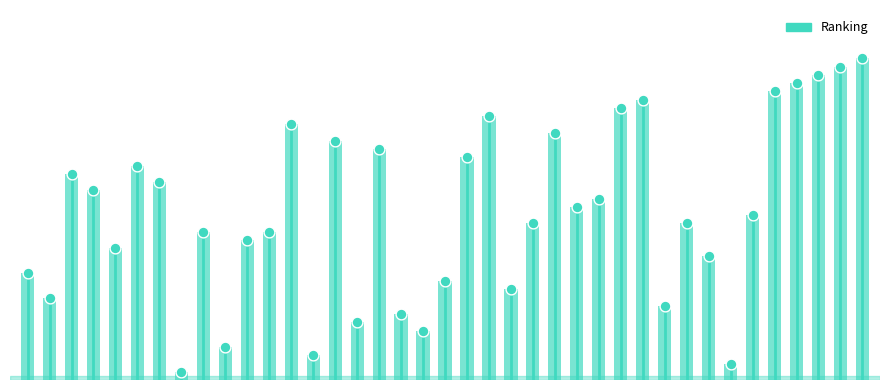

What is the change in value from 2 to 28?

+9